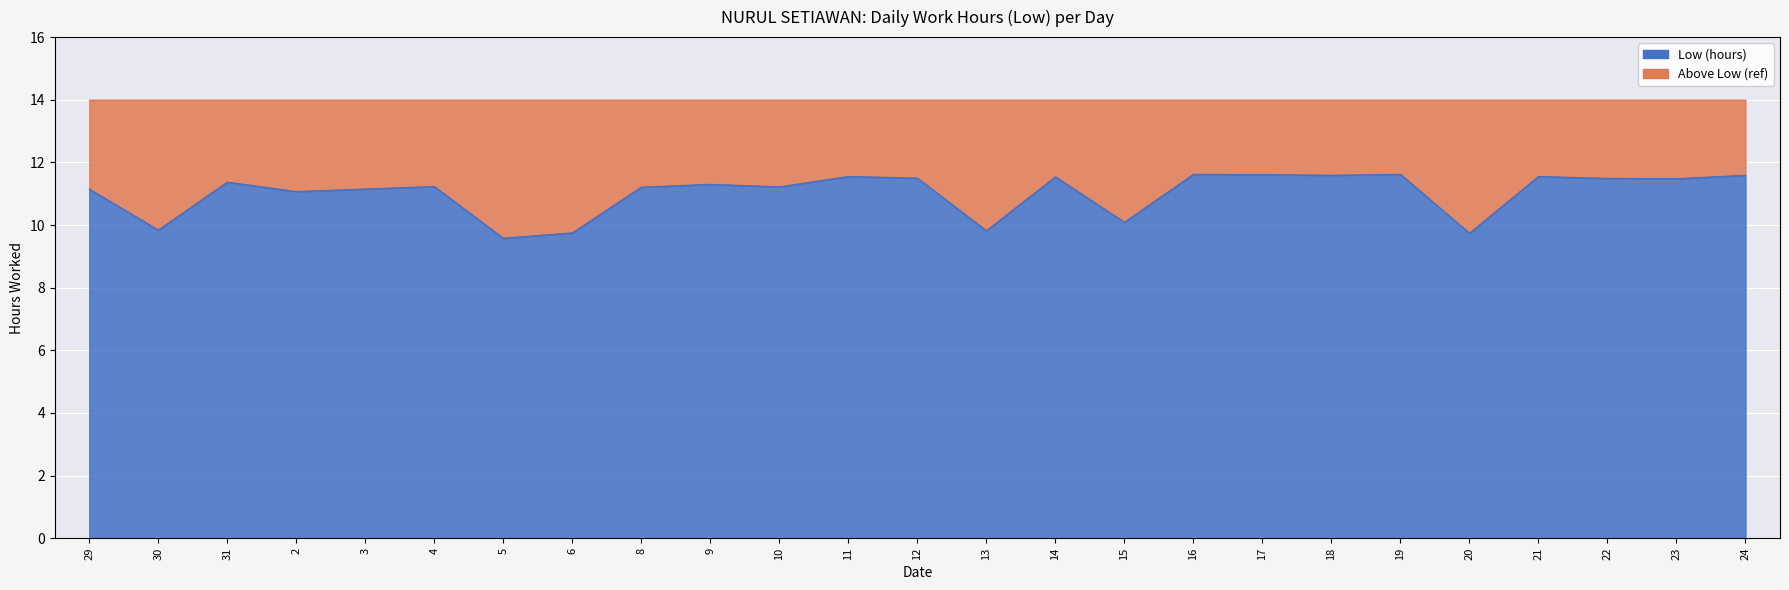

List the labels in order of value, largest first.

16, 19, 17, 18, 24, 11, 21, 14, 12, 22, 23, 31, 9, 4, 10, 8, 29, 3, 2, 15, 30, 13, 6, 20, 5